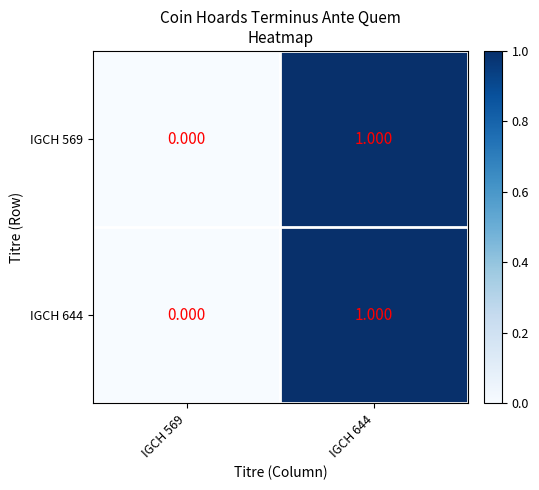

Is the value of IGCH 644 at IGCH 644 greater than the value of IGCH 569 at IGCH 569?

Yes